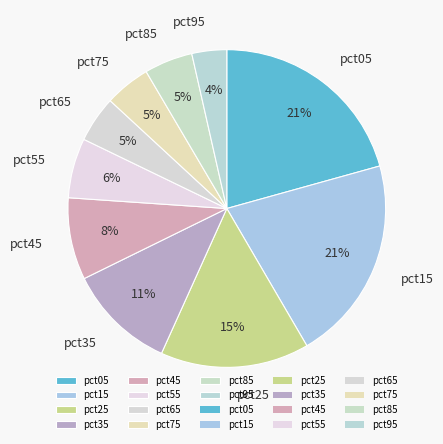

Which category has the smallest portion of the pie?

pct95